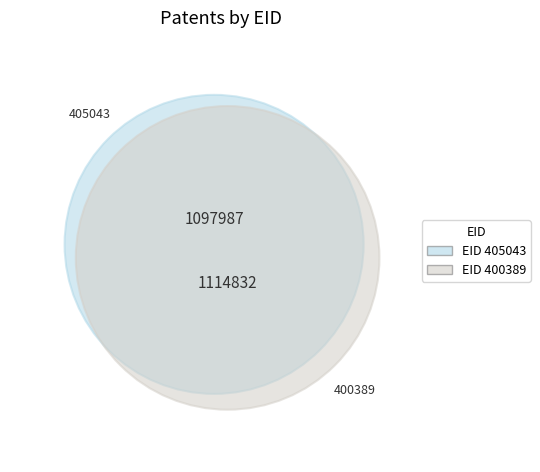

To the nearest percent, what is the difference between the 405043 and 400389 slice percentages?

1%